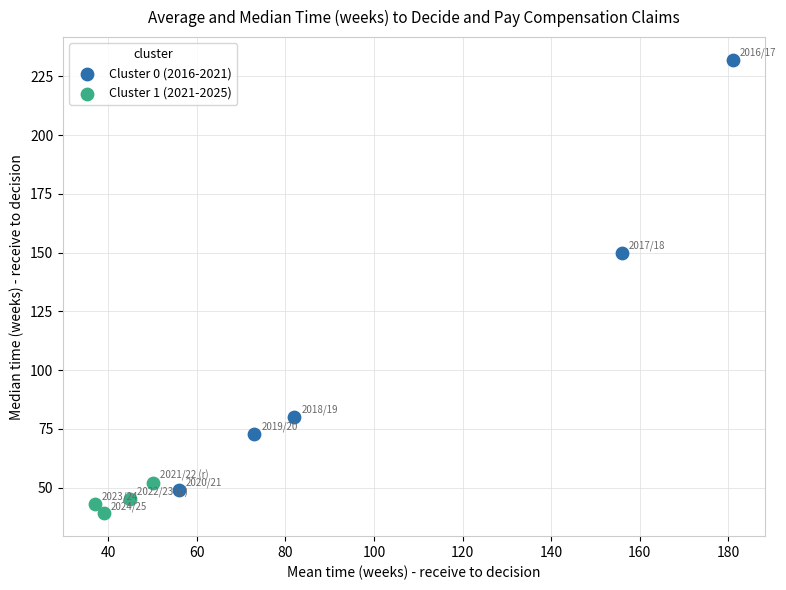

Which series reaches the minimum Y coordinate?

Cluster 1 (2021-2025)